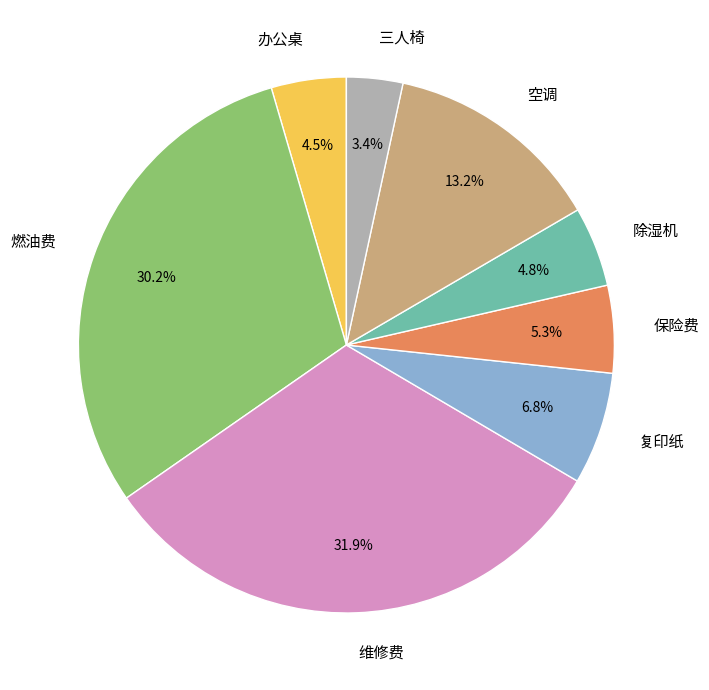

Is there a majority slice in this chart?

No